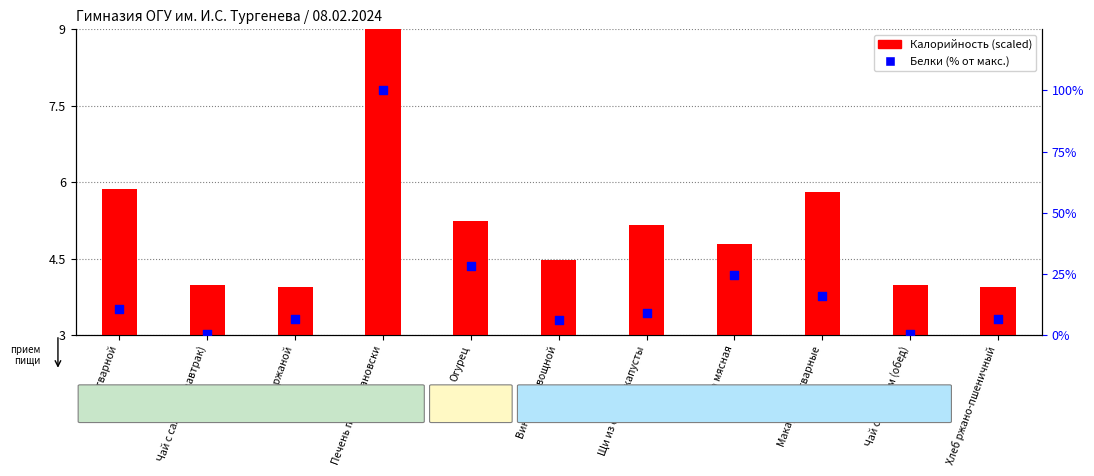

Which series has the largest Y range (max minus min)?

Белки (% от макс.)